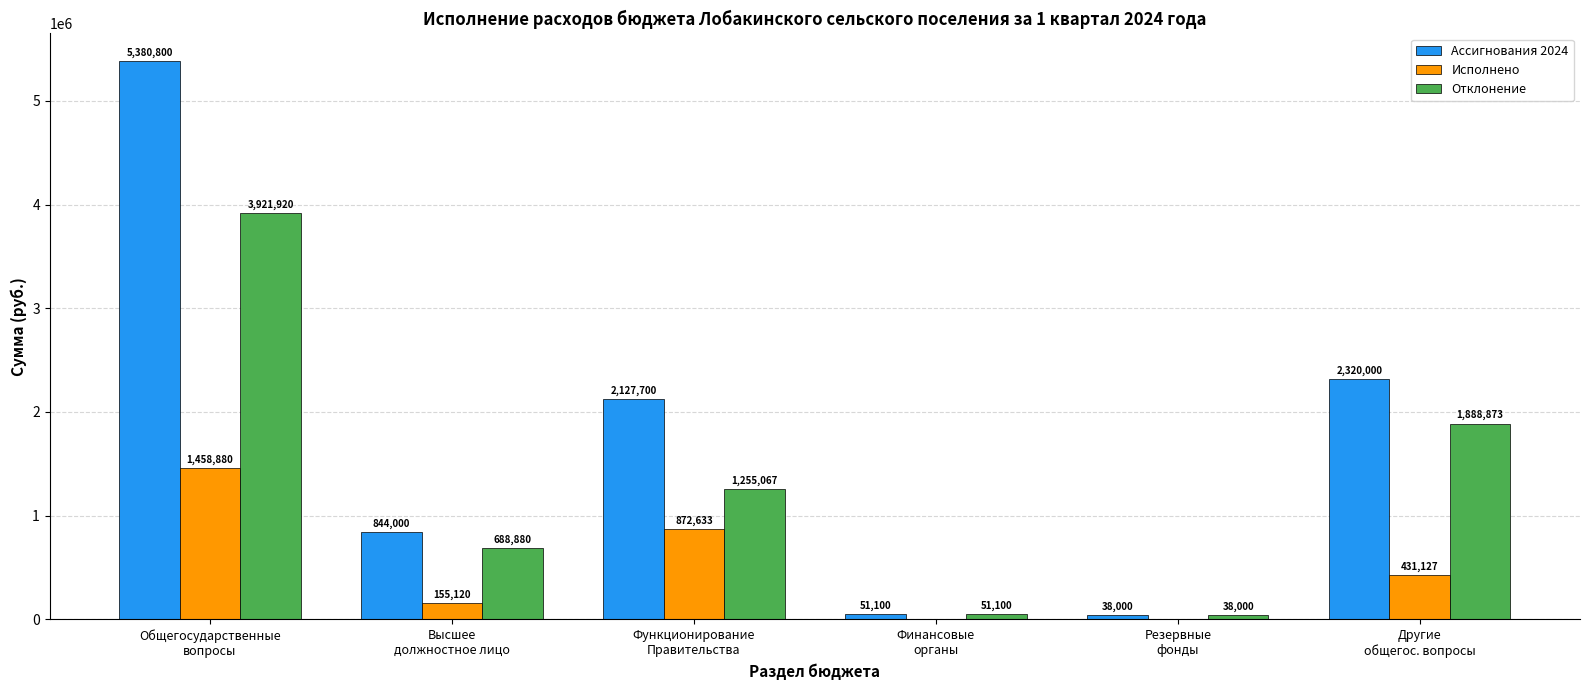

How many values in the Исполнено series exceed 431127?

3